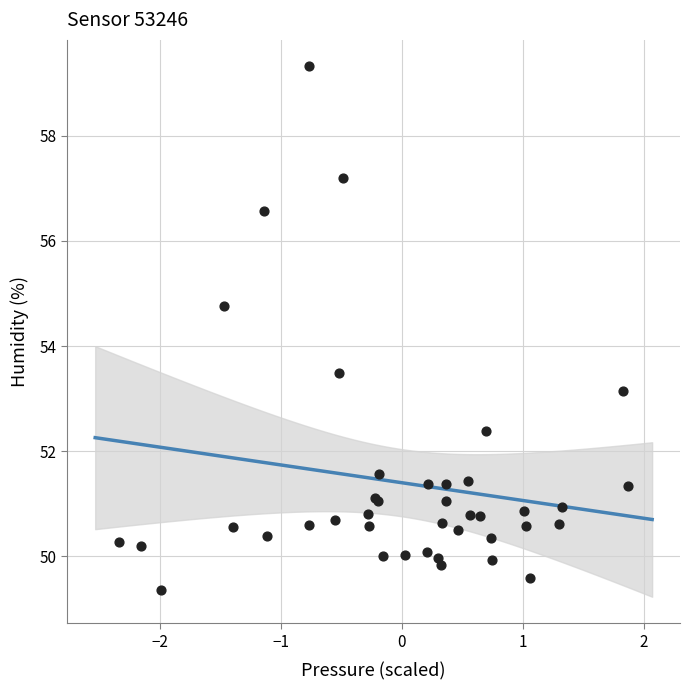

What Y value in the scatter plot is closest to 54?

53.5